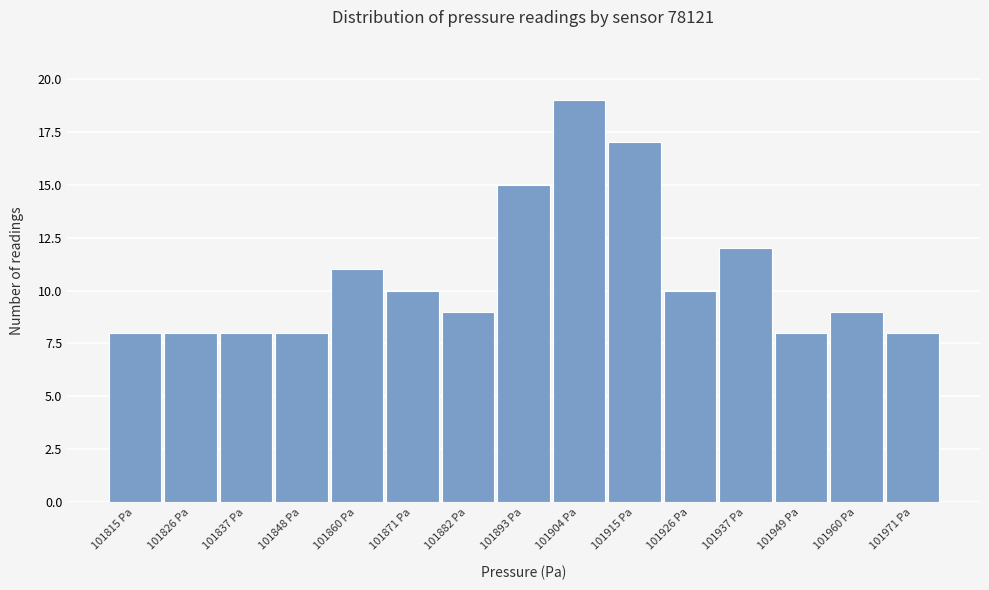

Reading left to right, transcribe all the data shown in this chart.

8	8	8	8	11	10	9	15	19	17	10	12	8	9	8